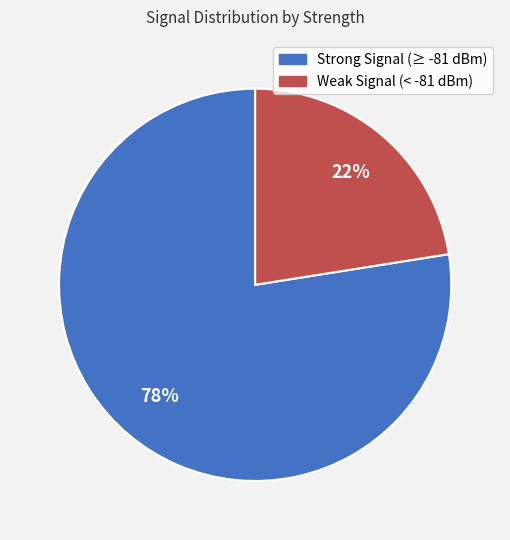

Which slice is the smallest?

Weak Signal (< -81 dBm)